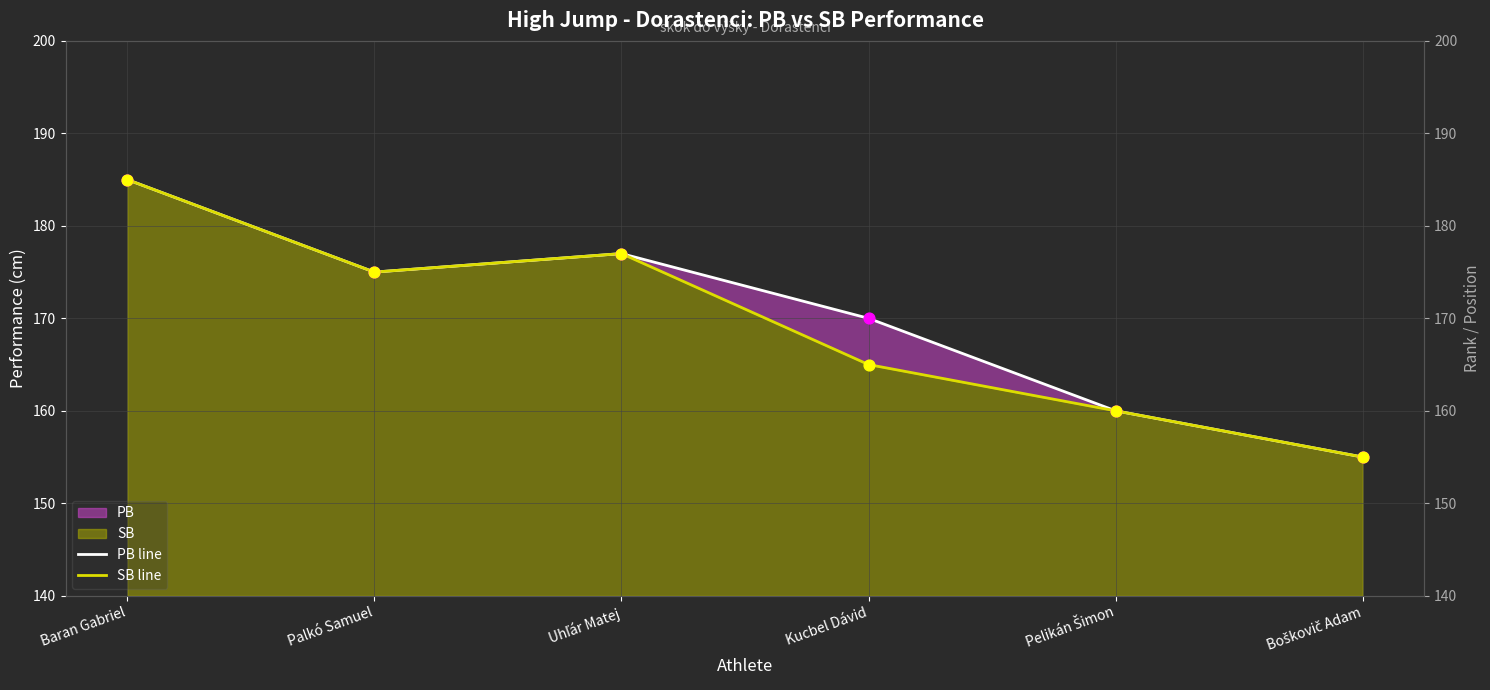

Is the value of PB line at Pelikán Šimon greater than the value of SB line at Boškovič Adam?

Yes